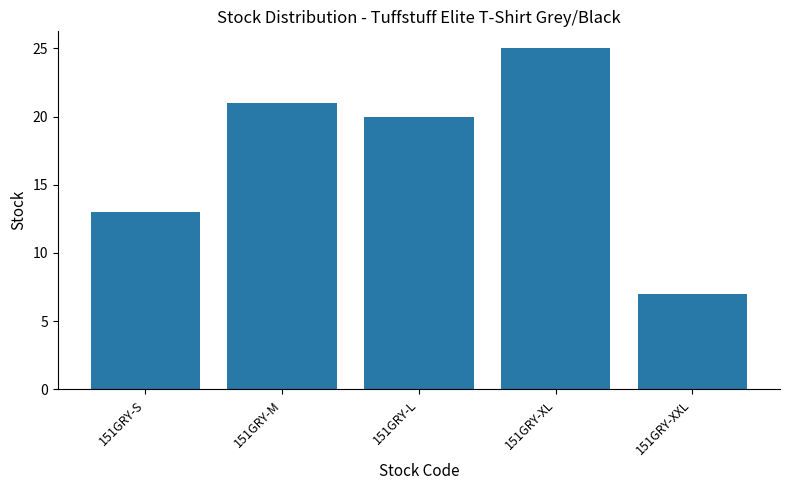

Which category has the lowest value across all series?

151GRY-XXL